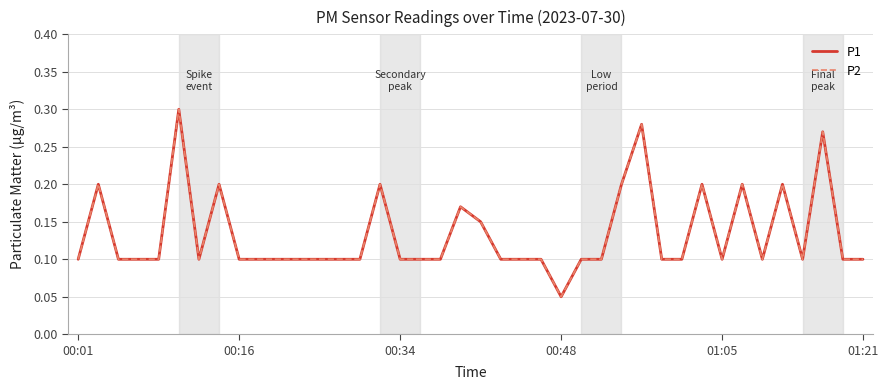

Is this an area chart (filled region under the line)?

No